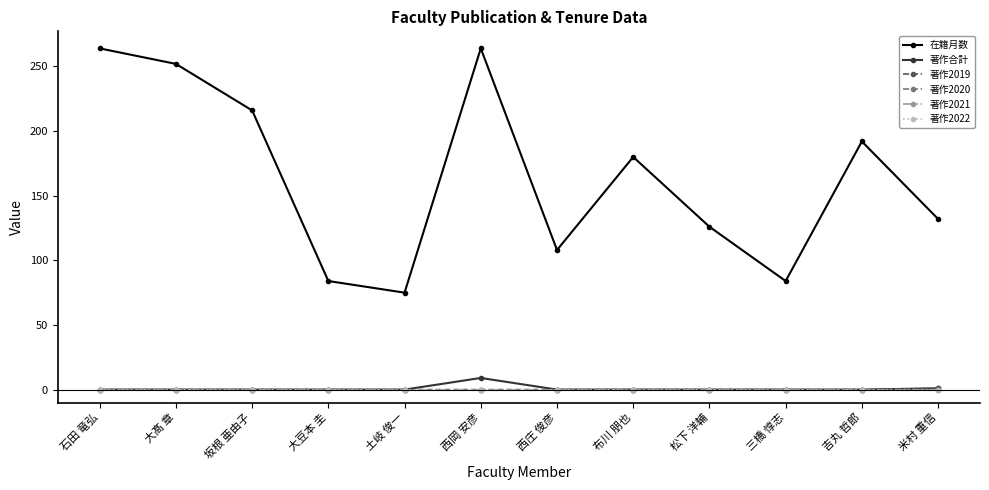

Does the chart have visible grid lines?

No